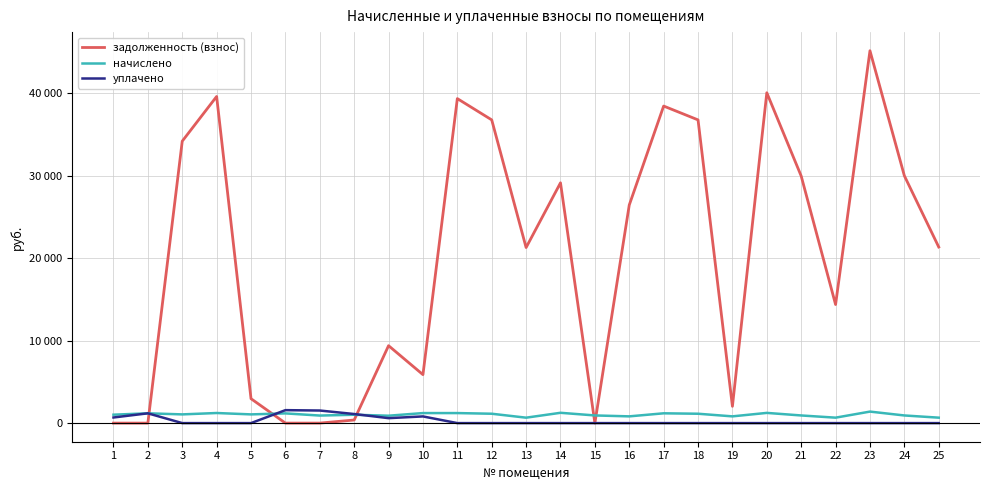

List the series in order of their peak value, highest first.

задолженность (взнос), уплачено, начислено